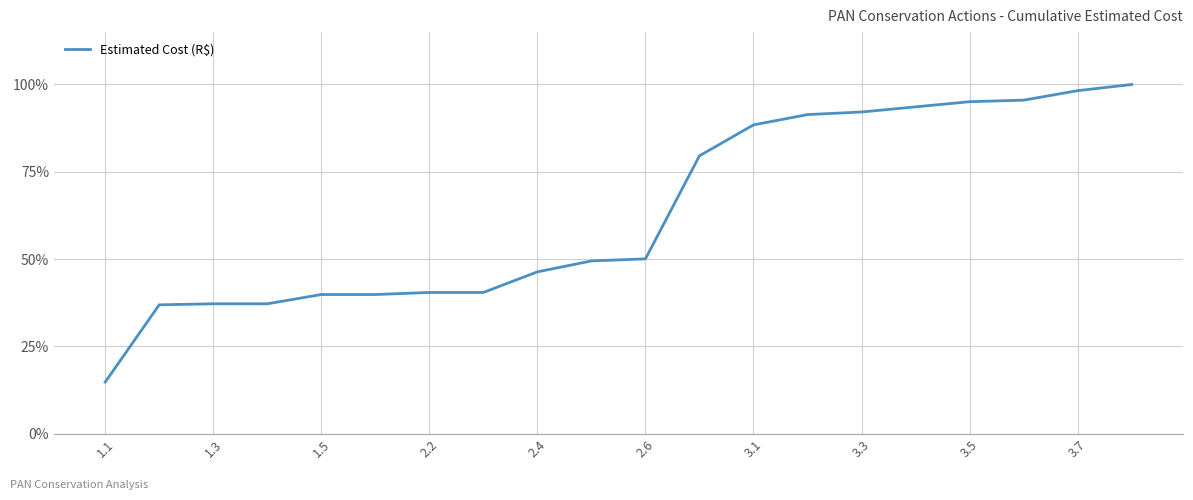

What is the minimum value shown in the chart?

14.8